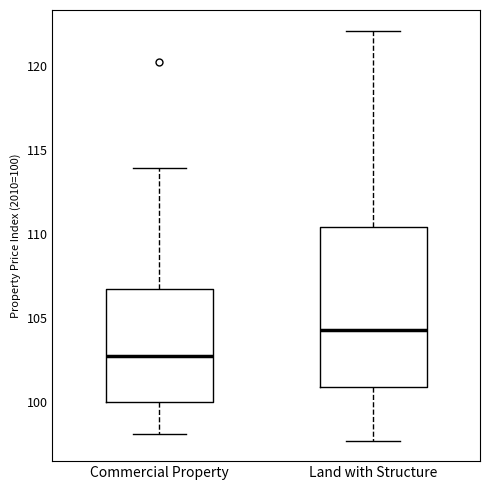

Reading left to right, read every box against the y-axis: the position of its median line, the range the box covers, and the ends of its whiskers. The values are not printed on the chart, so give them approximately, as read against the axis.

Commercial Property: median 102.5, box 100.0 to 106.5, whiskers 98.0 to 114.0
Land with Structure: median 104.5, box 101.0 to 110.5, whiskers 97.5 to 122.0